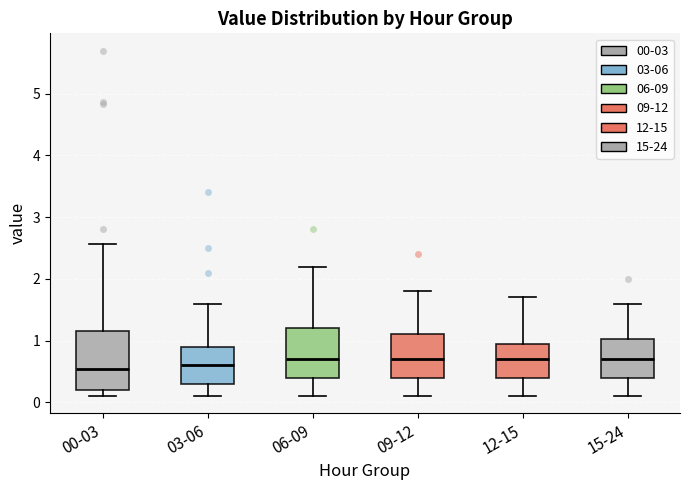

Reading left to right, transcribe this box plot: for each box, give where its median line is, the range the box spans, and where its two whiskers end, as read against the y-axis. The values are not printed on the chart, so give them approximately, as read against the axis.

00-03: median 0.5, box 0.2 to 1.2, whiskers 0.1 to 2.6
03-06: median 0.6, box 0.3 to 0.9, whiskers 0.1 to 1.6
06-09: median 0.7, box 0.4 to 1.2, whiskers 0.1 to 2.2
09-12: median 0.7, box 0.4 to 1.1, whiskers 0.1 to 1.8
12-15: median 0.7, box 0.4 to 1.0, whiskers 0.1 to 1.7
15-24: median 0.7, box 0.4 to 1.0, whiskers 0.1 to 1.6